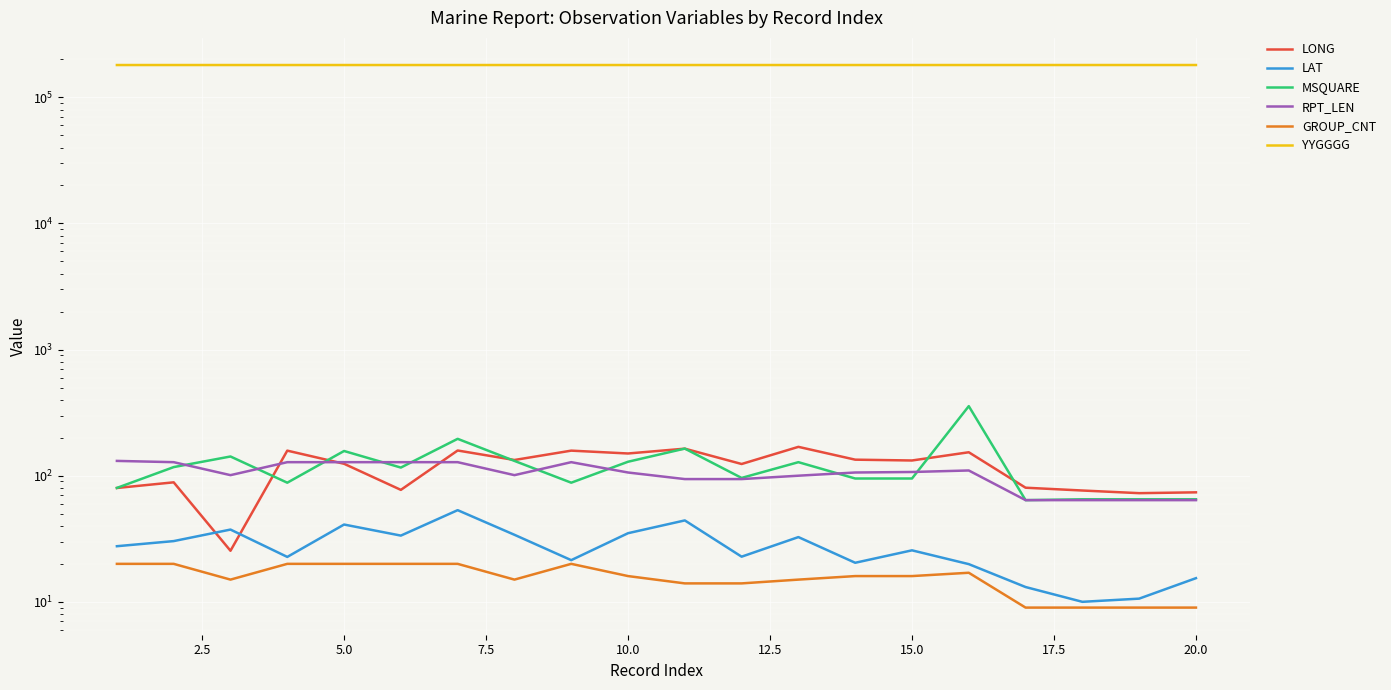

How many lines are shown in the chart?

6